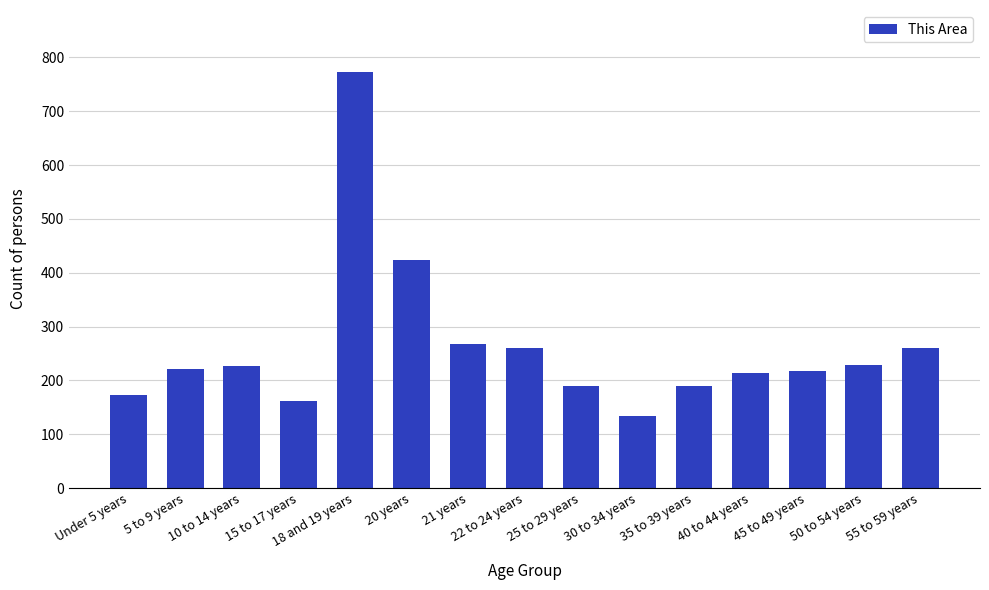

What is the average value?

263